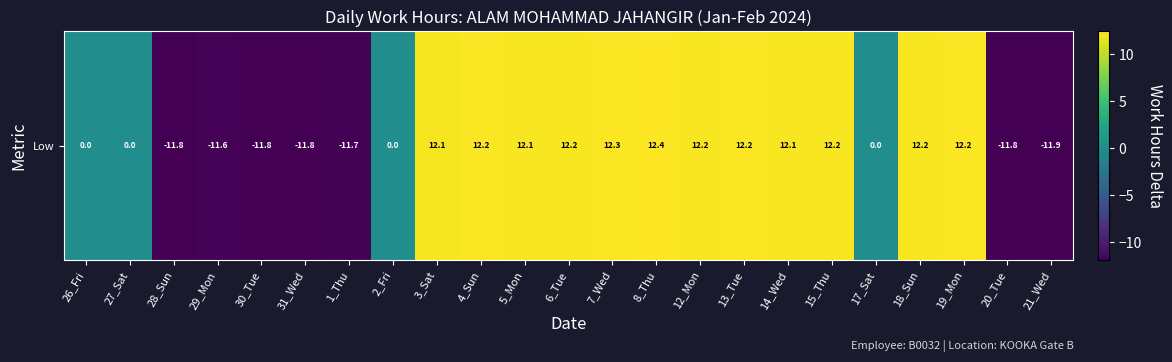

What value does the data have at 7_Wed?

12.3